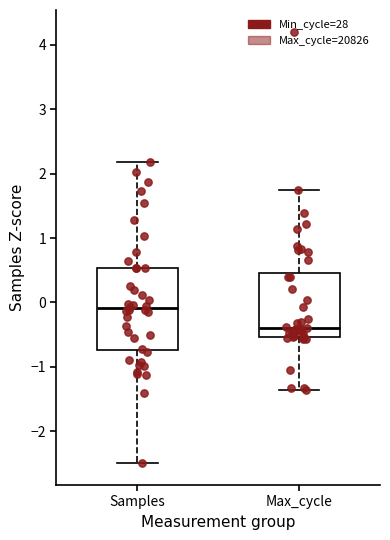

Which box has the highest median line?

Samples